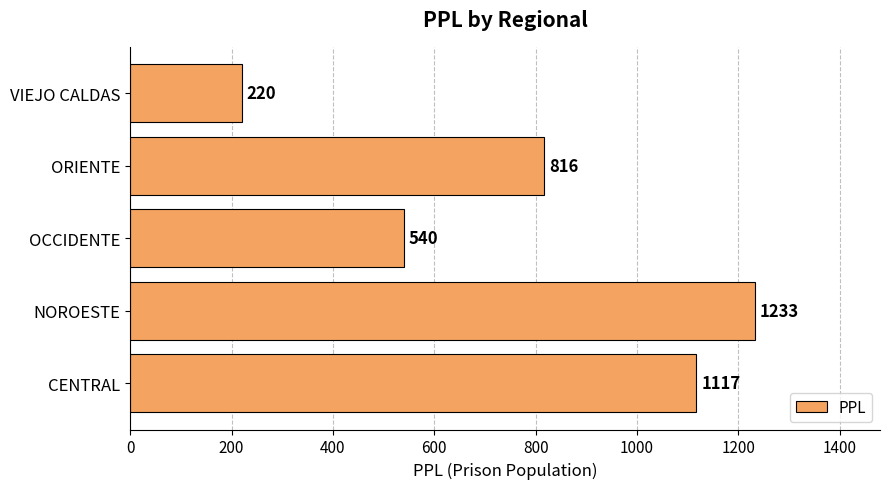

What is the change in value from ORIENTE to VIEJO CALDAS?

-596